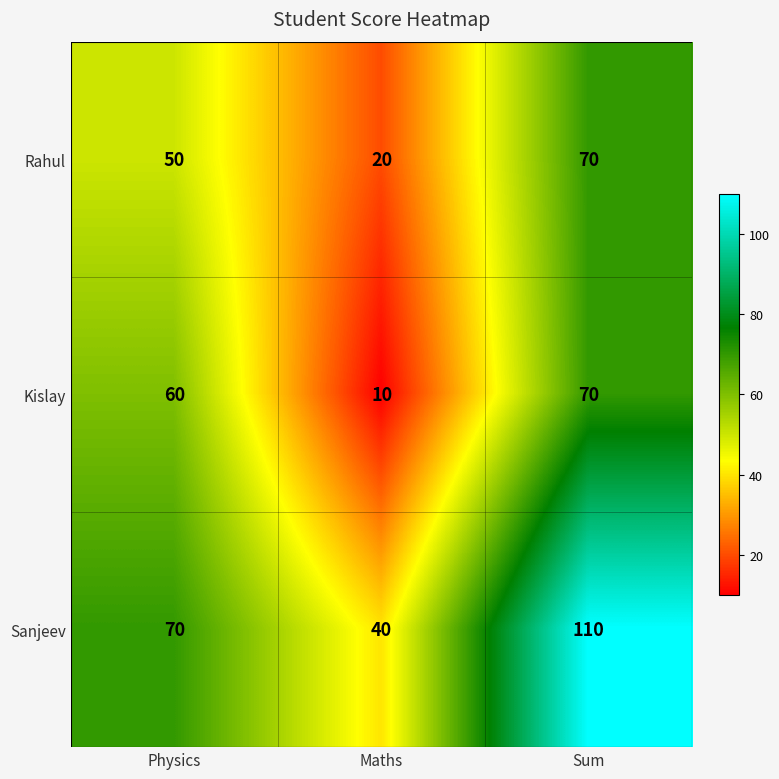

What is the total value across all series at Maths?

70